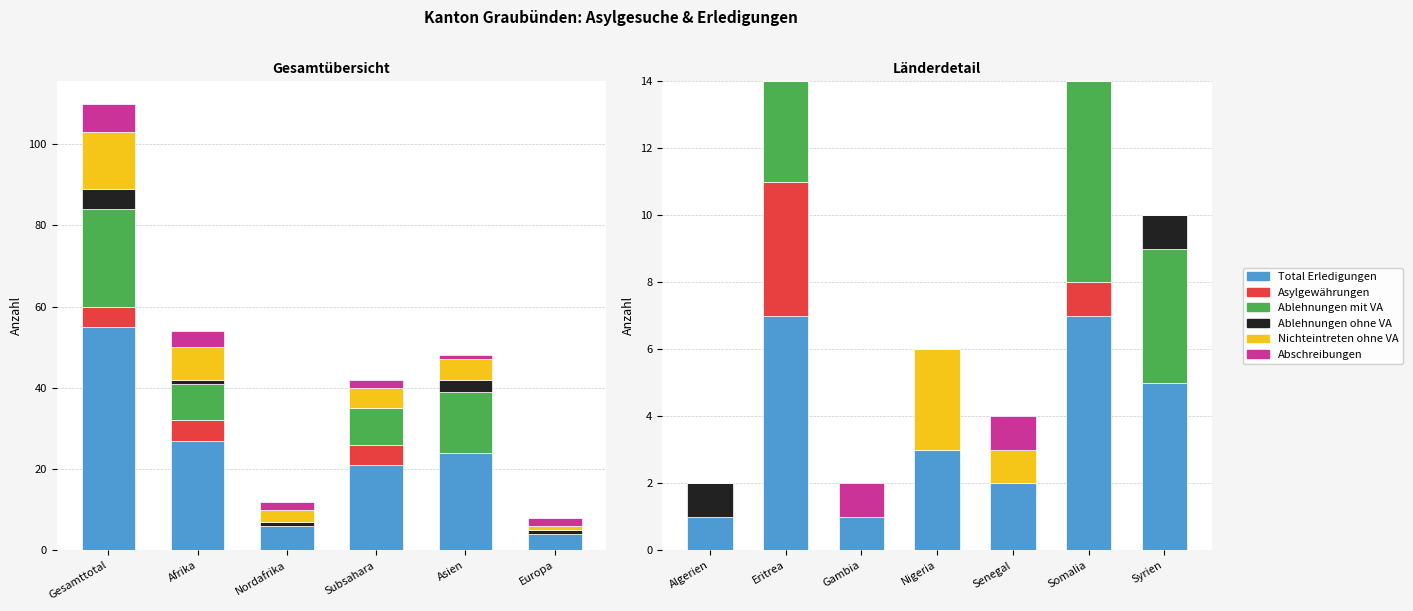

Count the Ablehnungen mit VA values in the range 0 to 4.

6